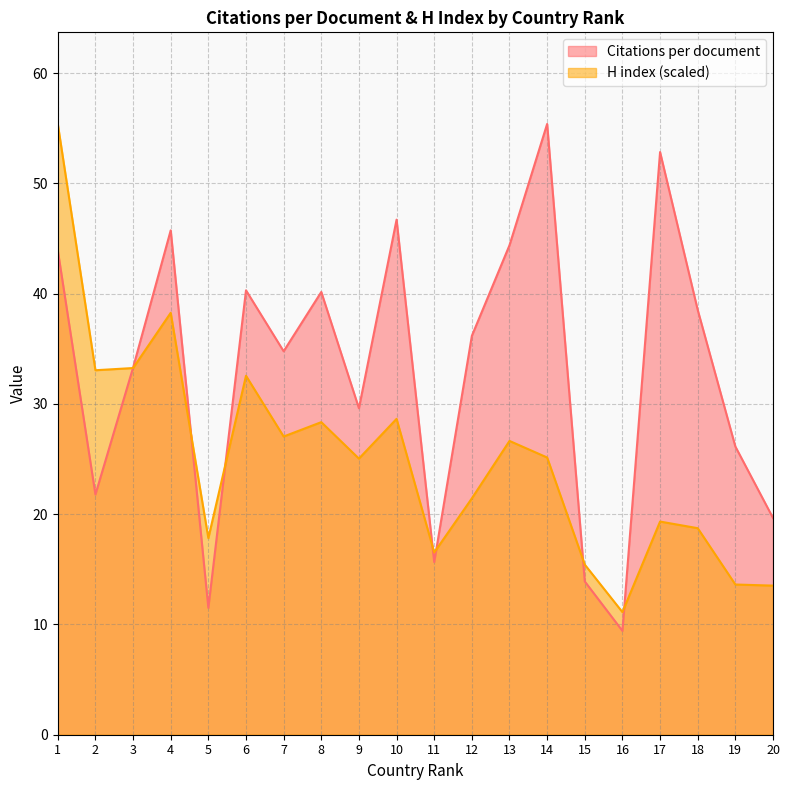

What is the maximum value shown in the chart?

55.4